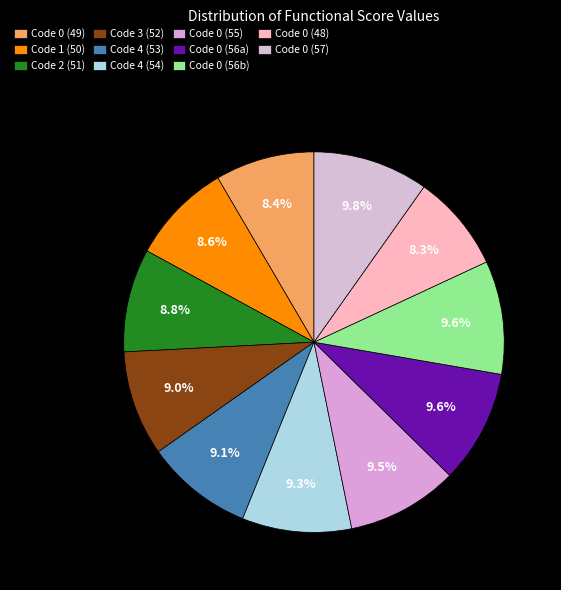

How many slices are in this pie chart?

11